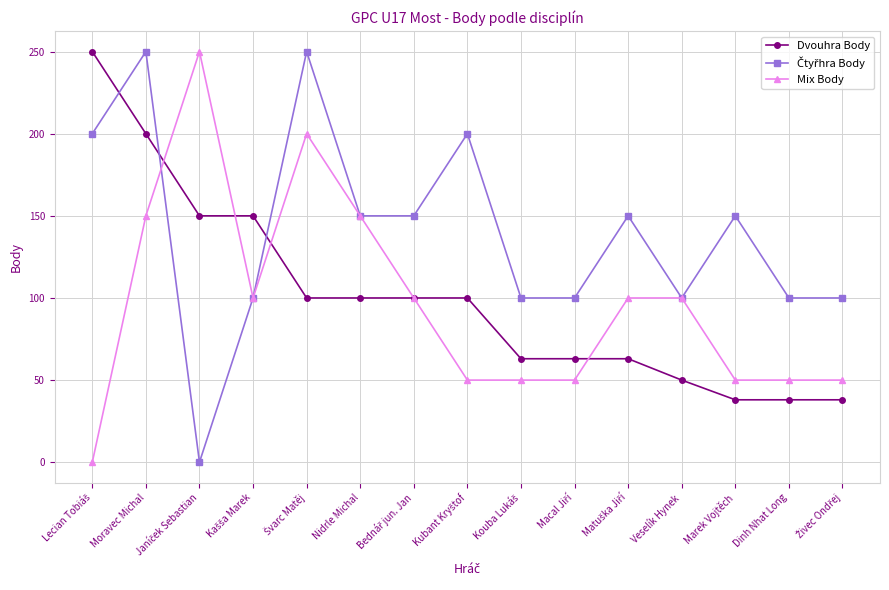

What is the greatest value displayed?

250